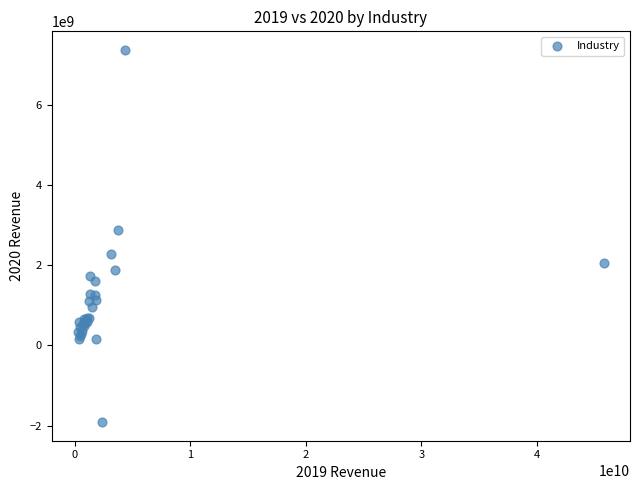

What Y value in the scatter plot is closest to 2728750000?

2872000000